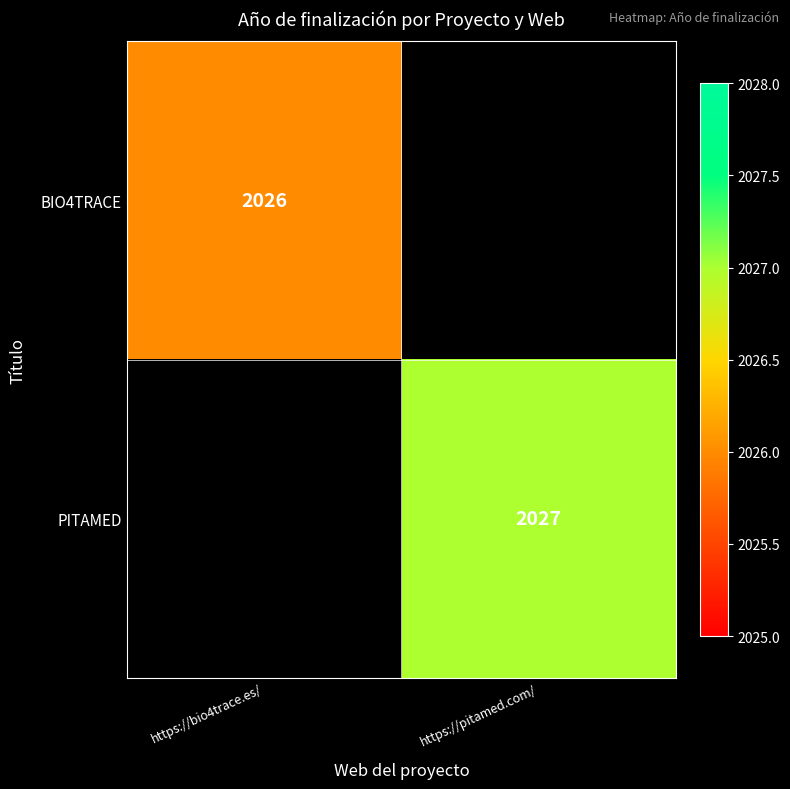

True or false: PITAMED has a value of 921 at https://pitamed.com/.

False